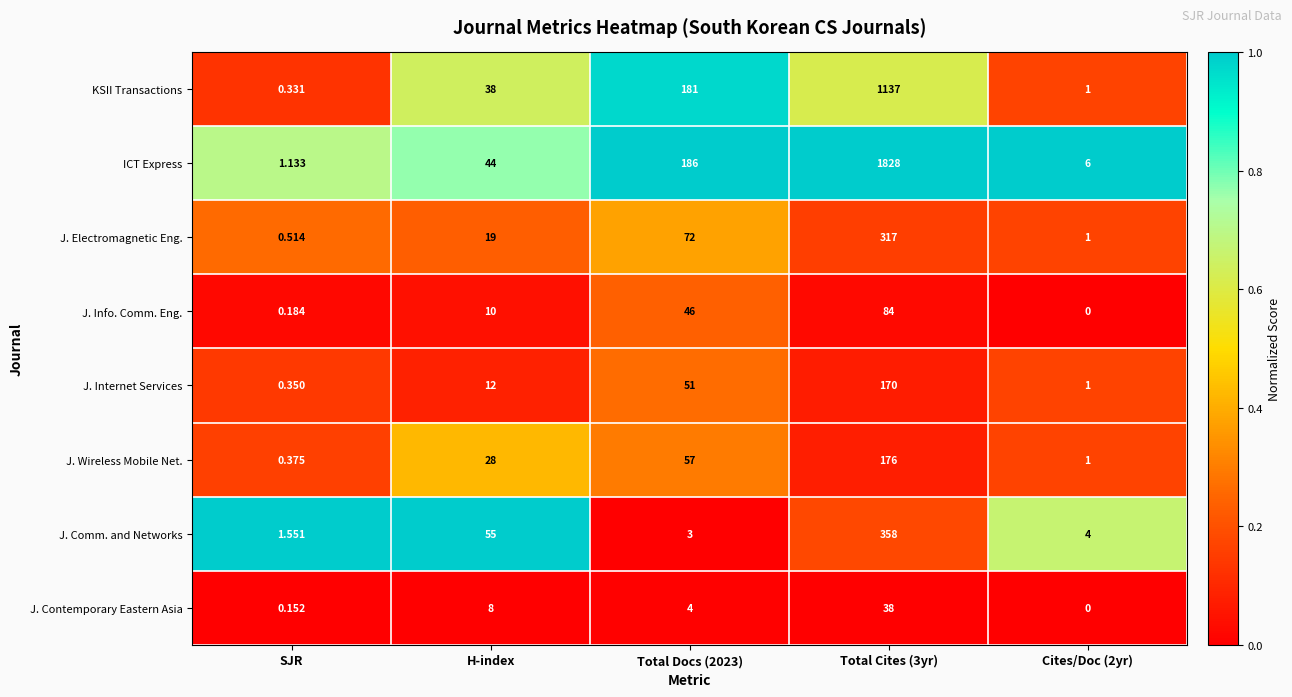

Is the value of ICT Express at Cites/Doc (2yr) greater than the value of J. Comm. and Networks at Total Cites (3yr)?

No